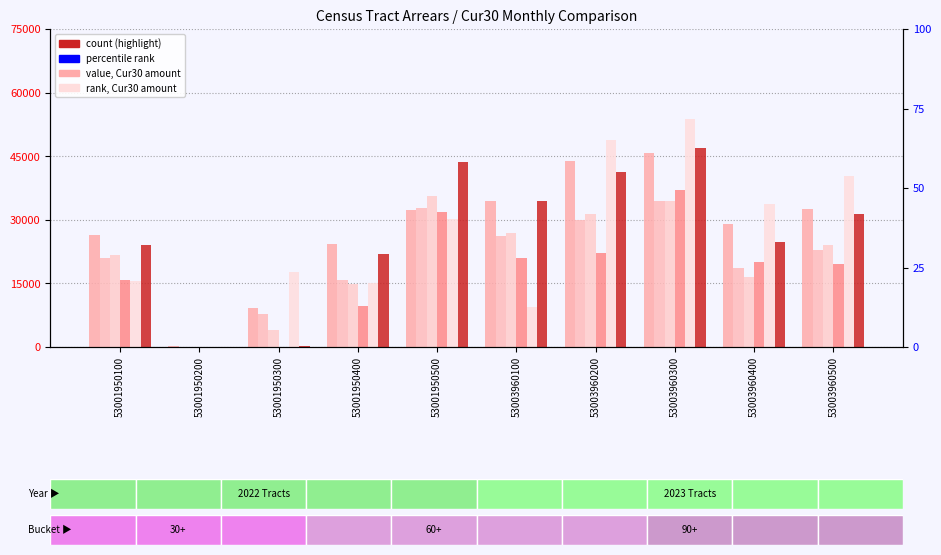

At which category is the sum across all series the highest?

53003960300